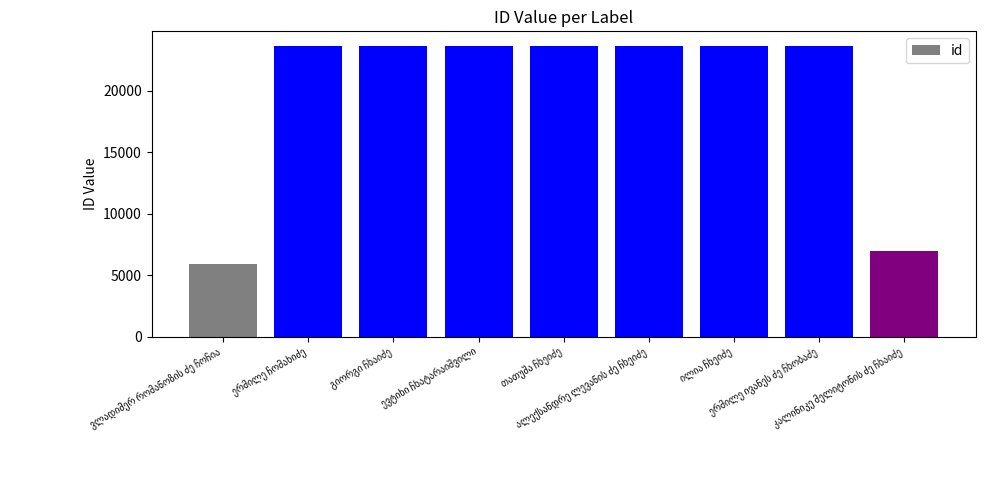

What is the maximum value shown in the chart?

23670